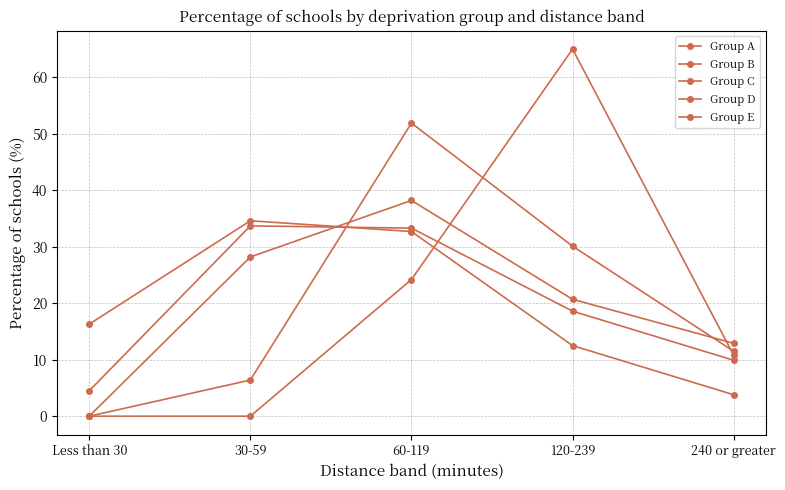

What is the label of the 3rd point from the left?

60-119